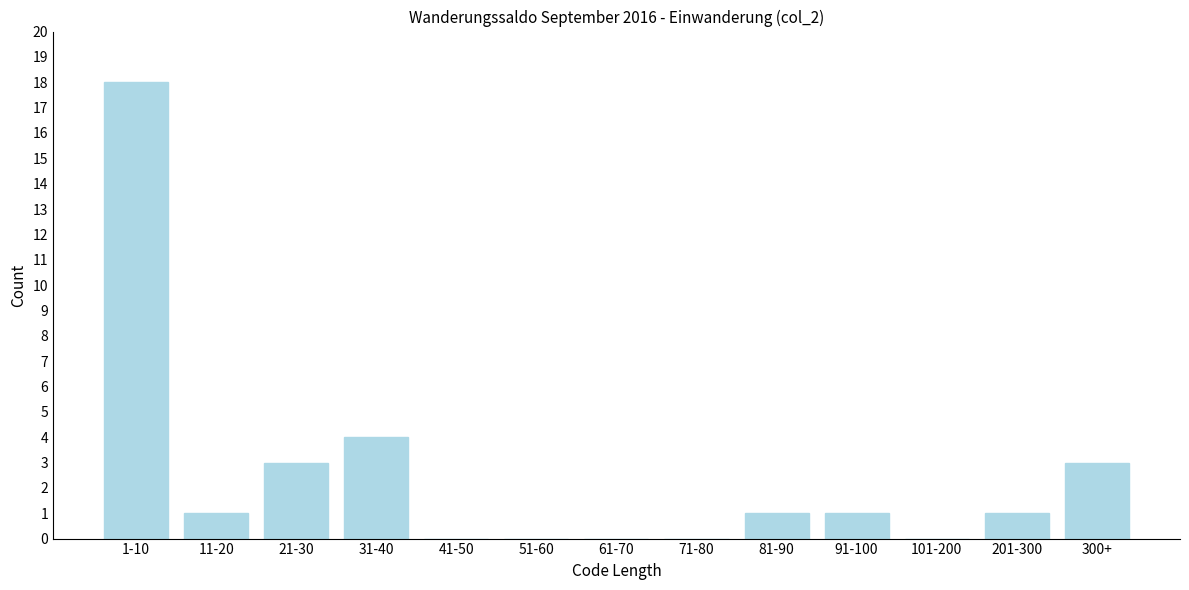

Reading left to right, what are all the values shown in this chart?

1-10=18	11-20=1	21-30=3	31-40=4	41-50=0	51-60=0	61-70=0	71-80=0	81-90=1	91-100=1	101-200=0	201-300=1	300+=3